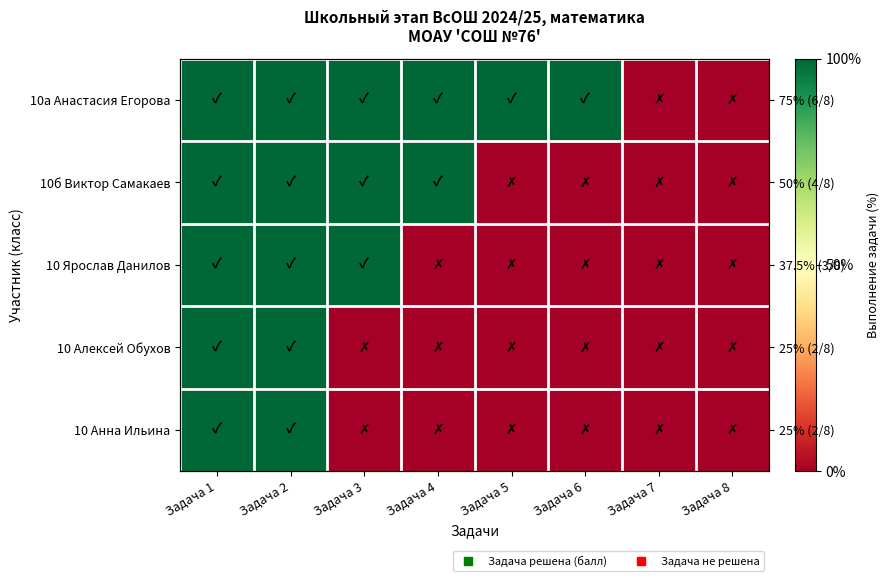

At how many categories does at least one series exceed 79?

6